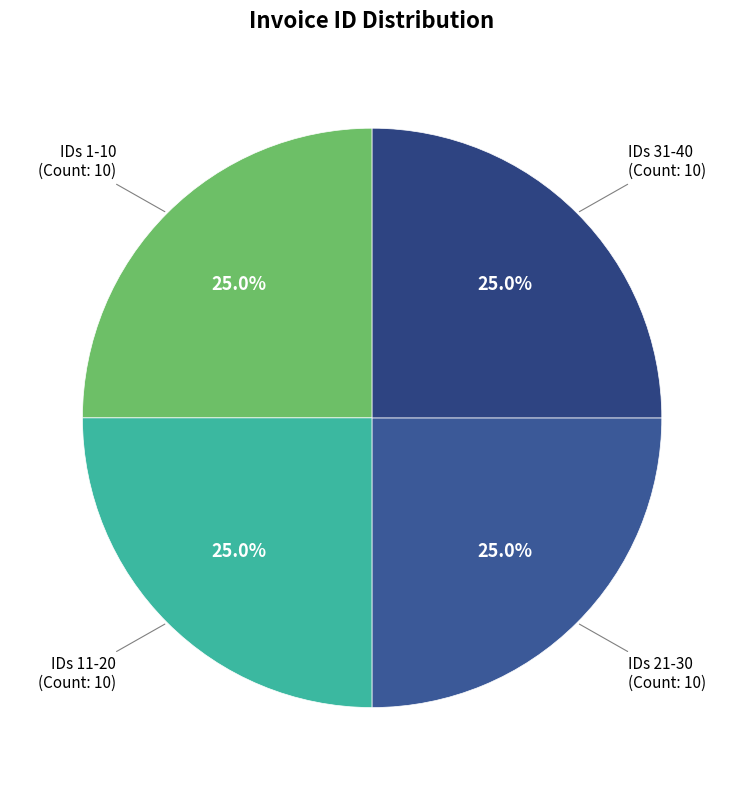

Is there any slice that represents more than half of the pie?

No